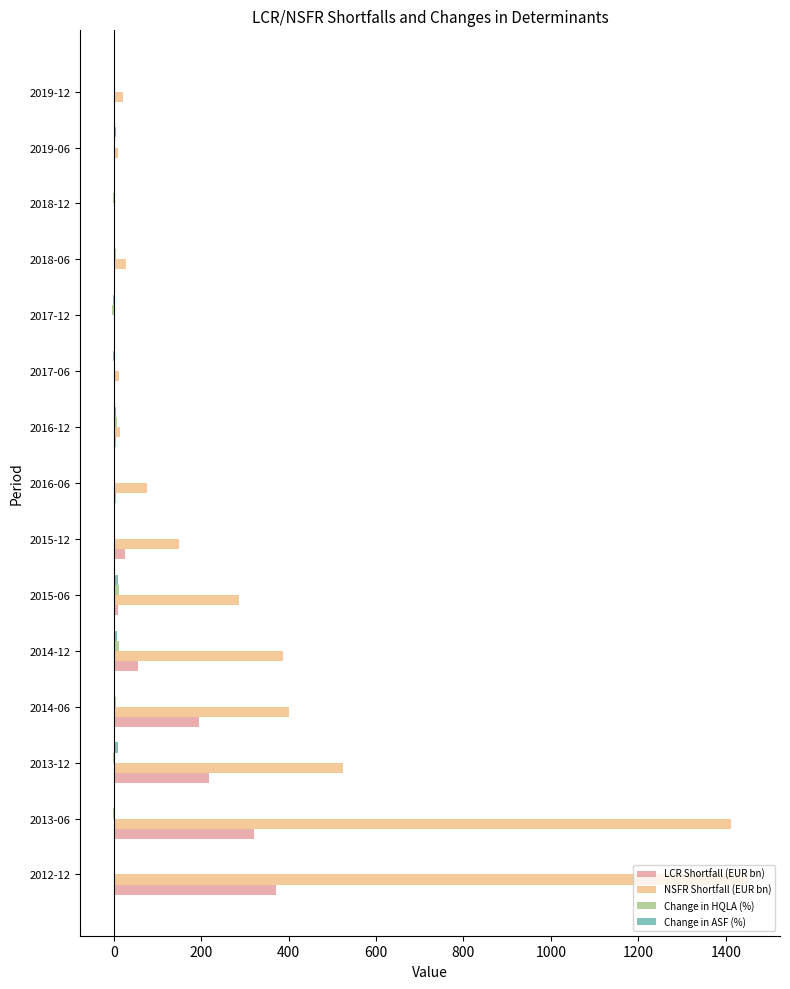

At which category does the chart reach its peak across all series?

2012-12